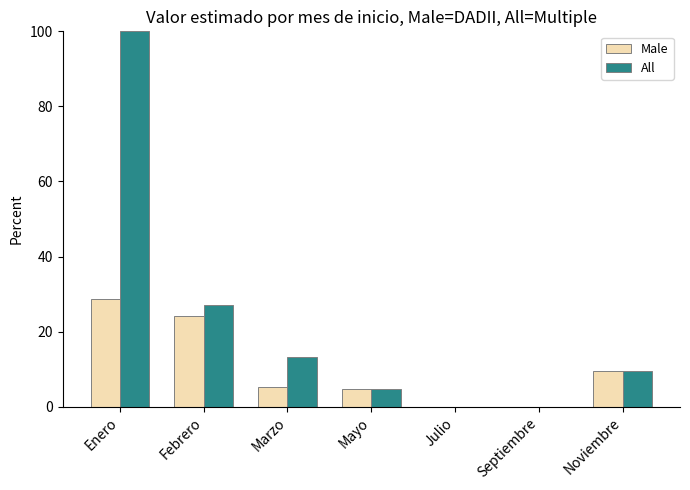

At which category is the sum across all series the highest?

Enero